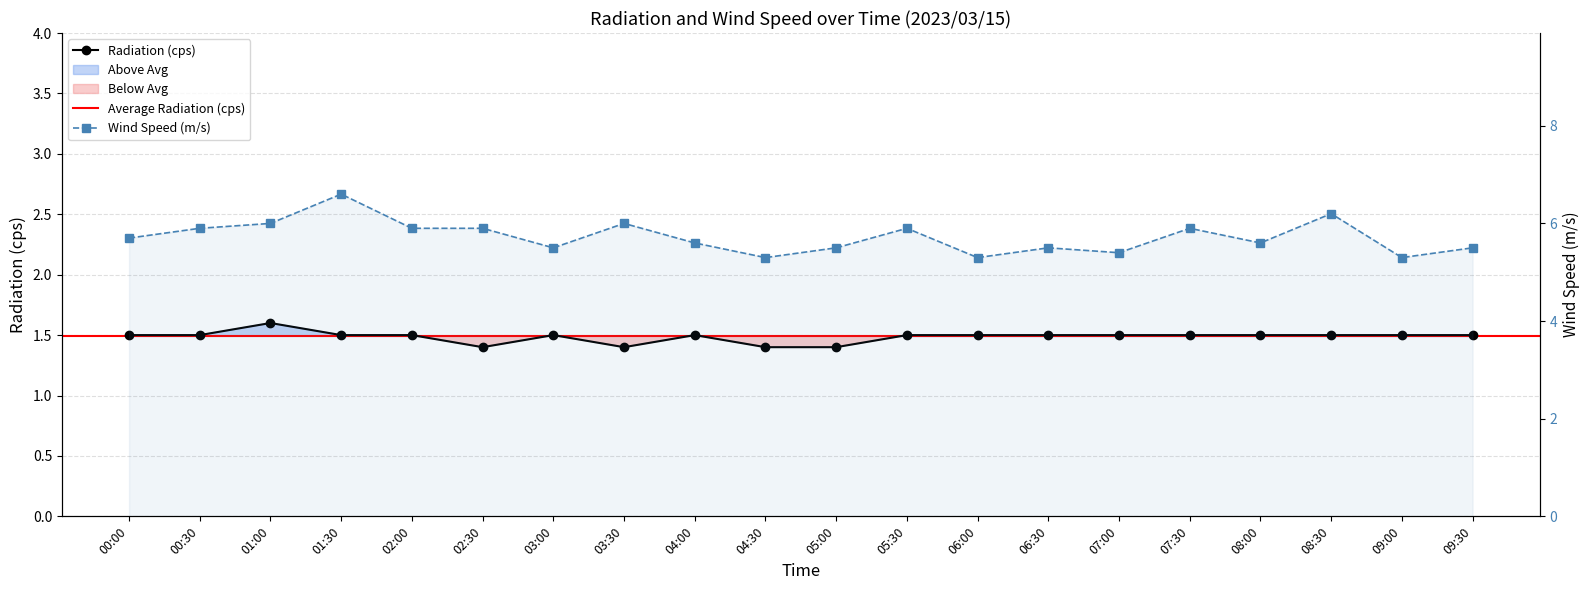

What value does the Wind Speed (m/s) series have at 05:00?

5.5